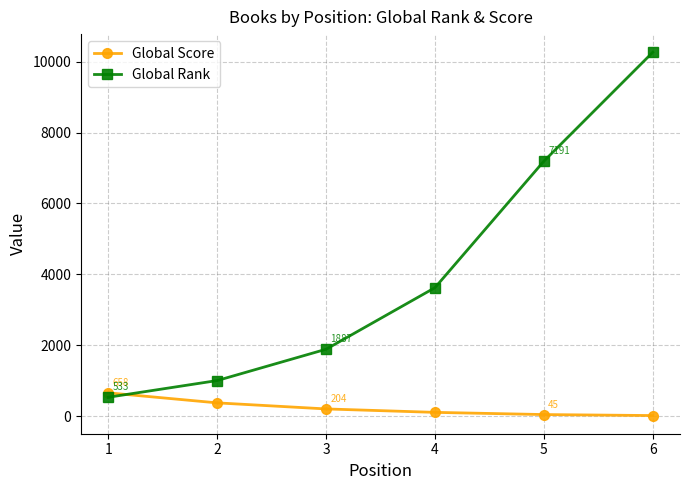

At 1, list the series in order from smallest to largest.

Global Rank, Global Score